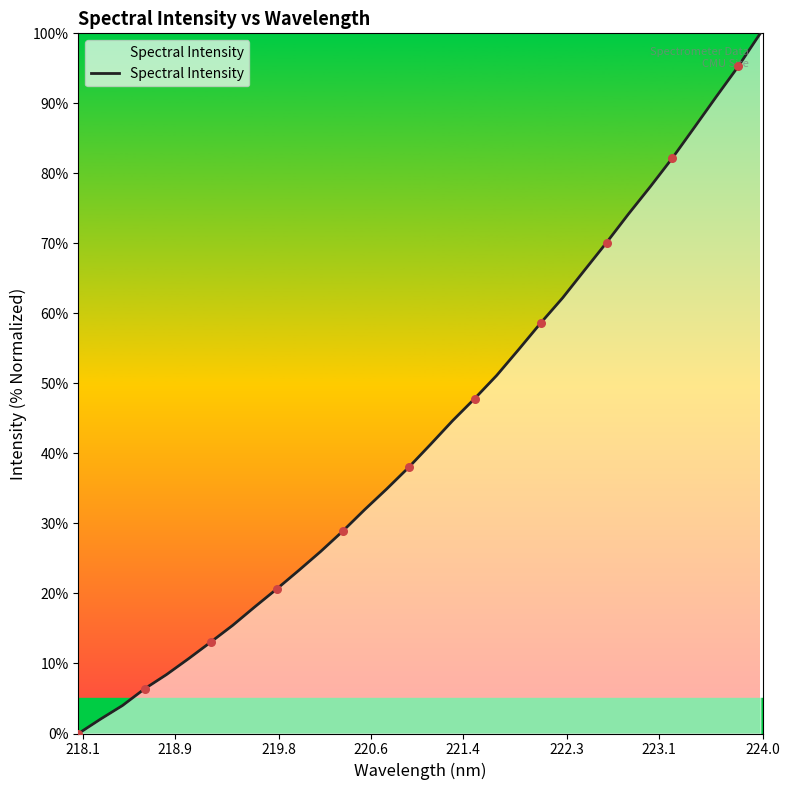

What is the greatest value displayed?

100.0